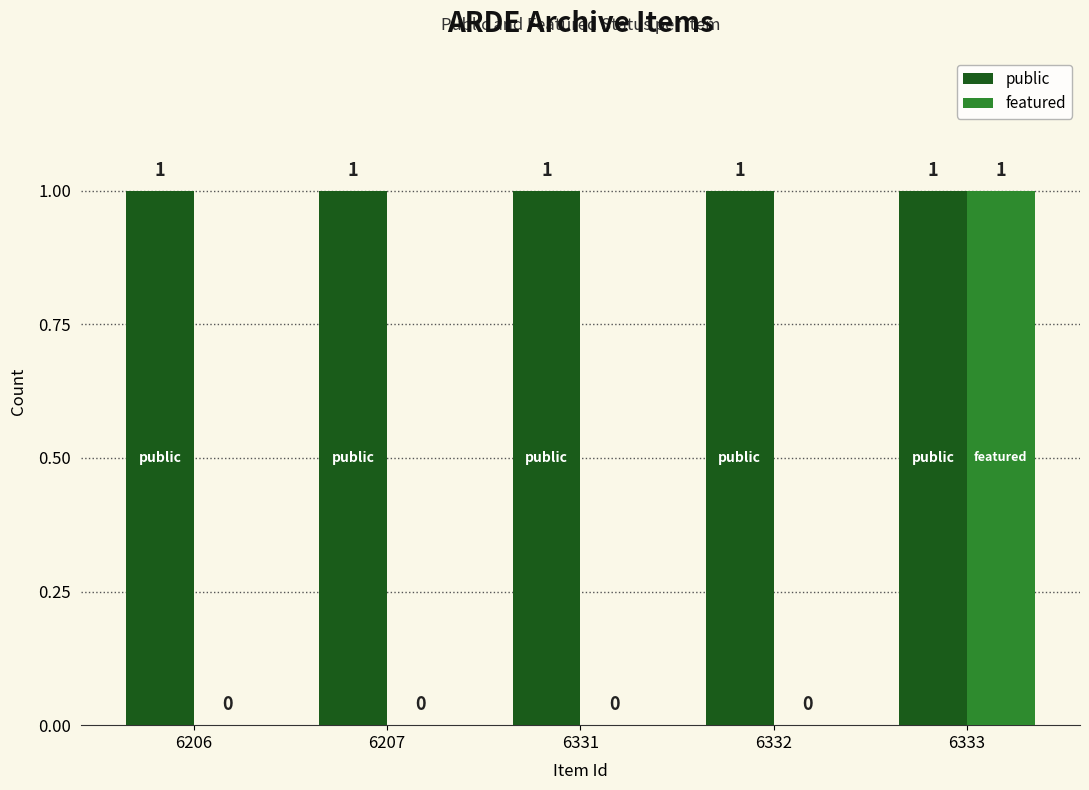

True or false: featured has a value of 0 at 6333.

False